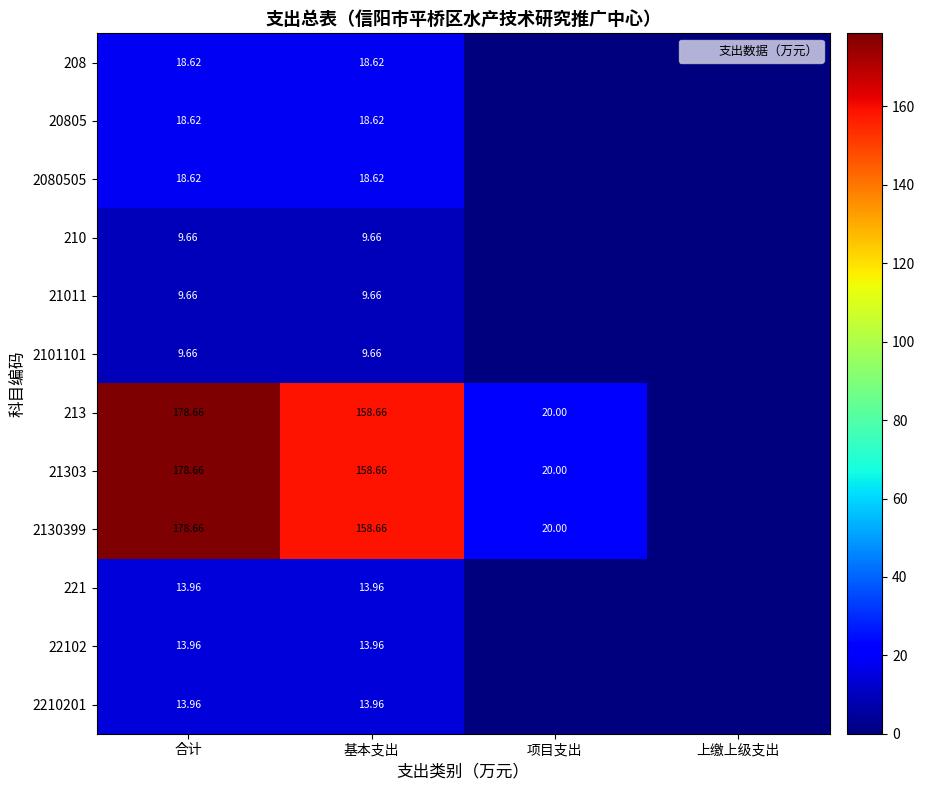

Which has a higher value, 合计 or 上缴上级支出?

合计